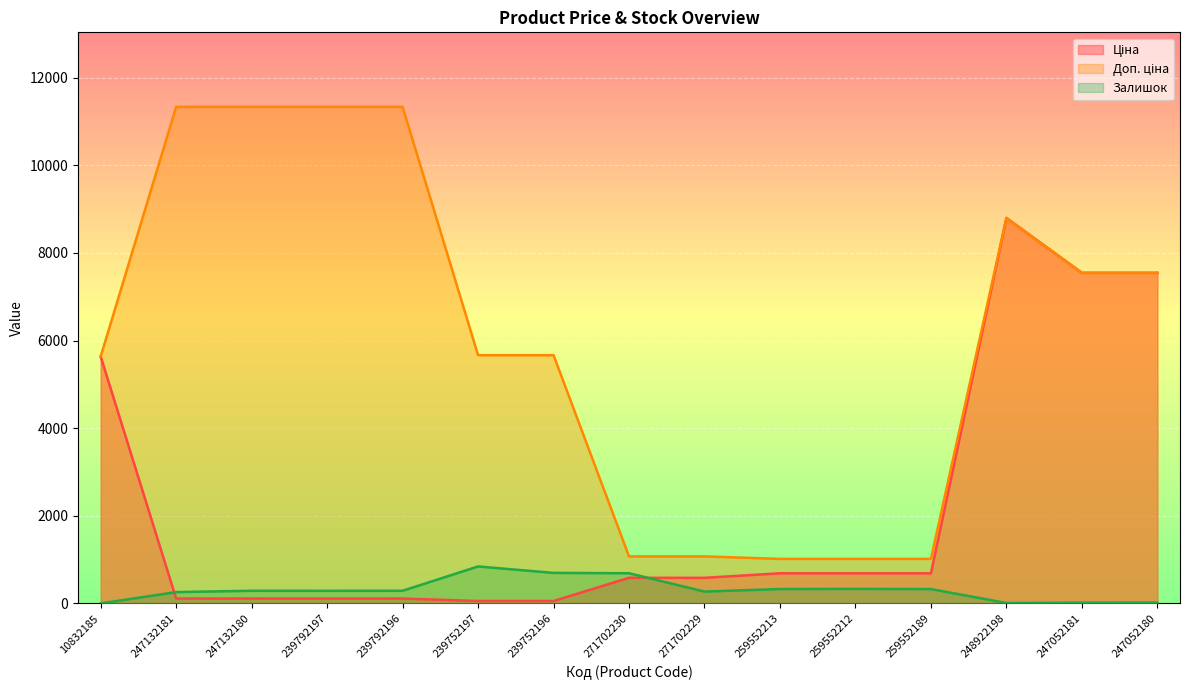

What is the label of the 2nd point from the right?

247052181